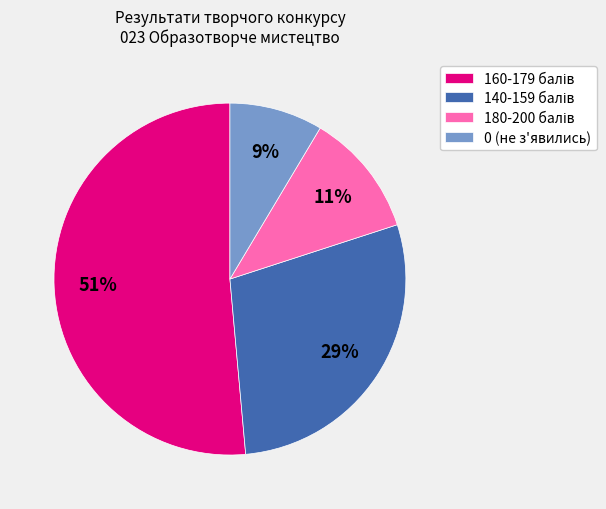

What is the smallest slice in the pie chart?

0 (не з'явились)